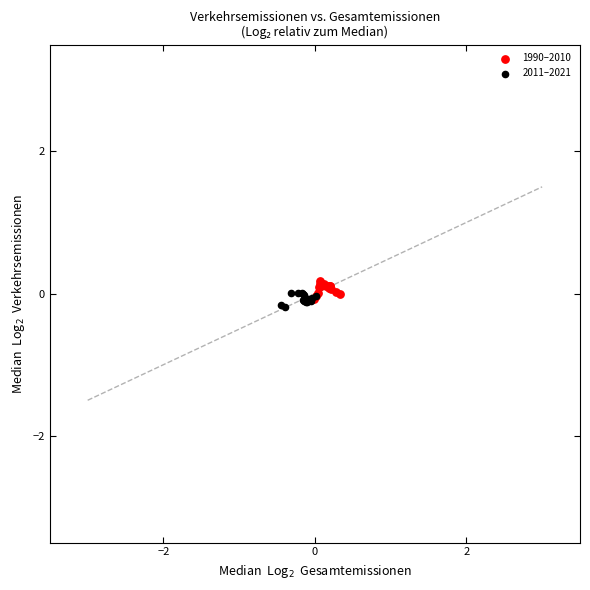

Which series reaches the maximum Y coordinate?

1990–2010